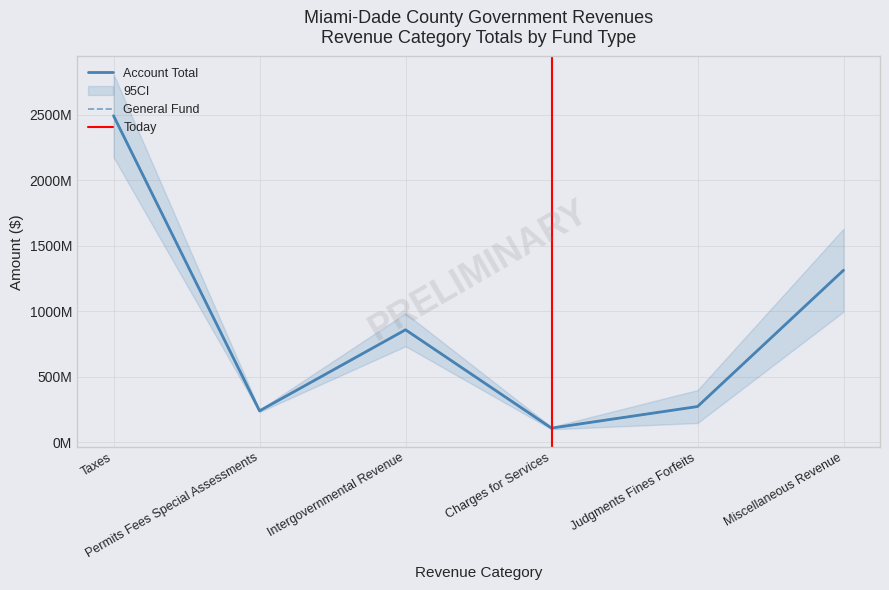

What position from the left is Permits Fees Special Assessments?

2